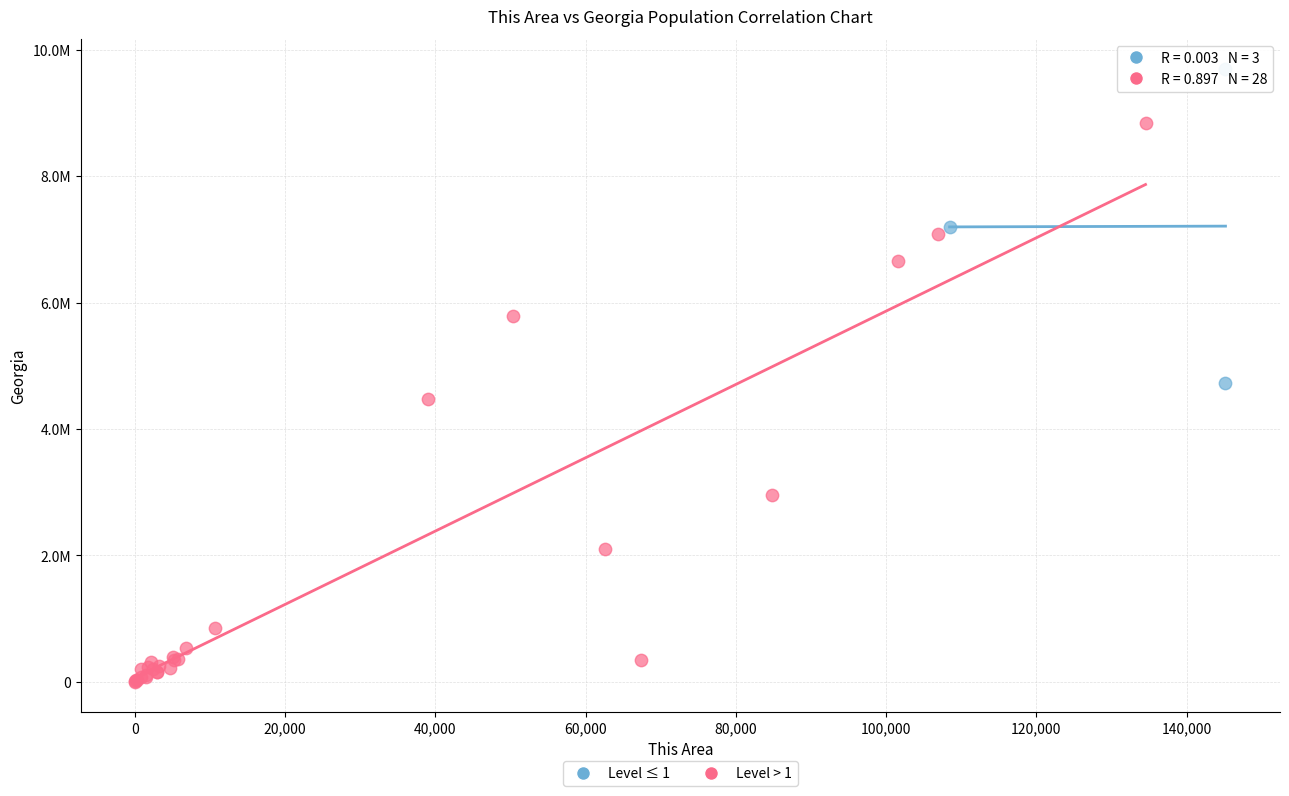

Which series reaches the maximum Y coordinate?

Level ≤ 1